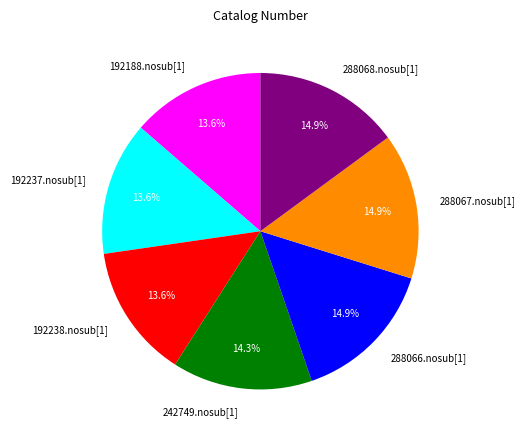

Count the number of slices in the pie.

7